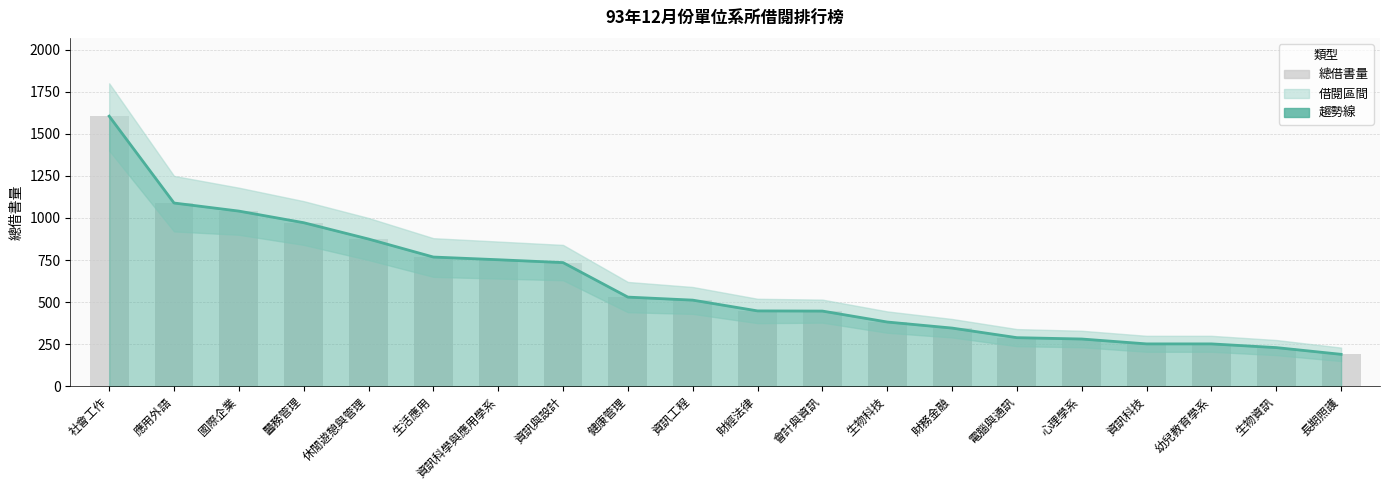

At which category does the chart reach its peak across all series?

社會工作